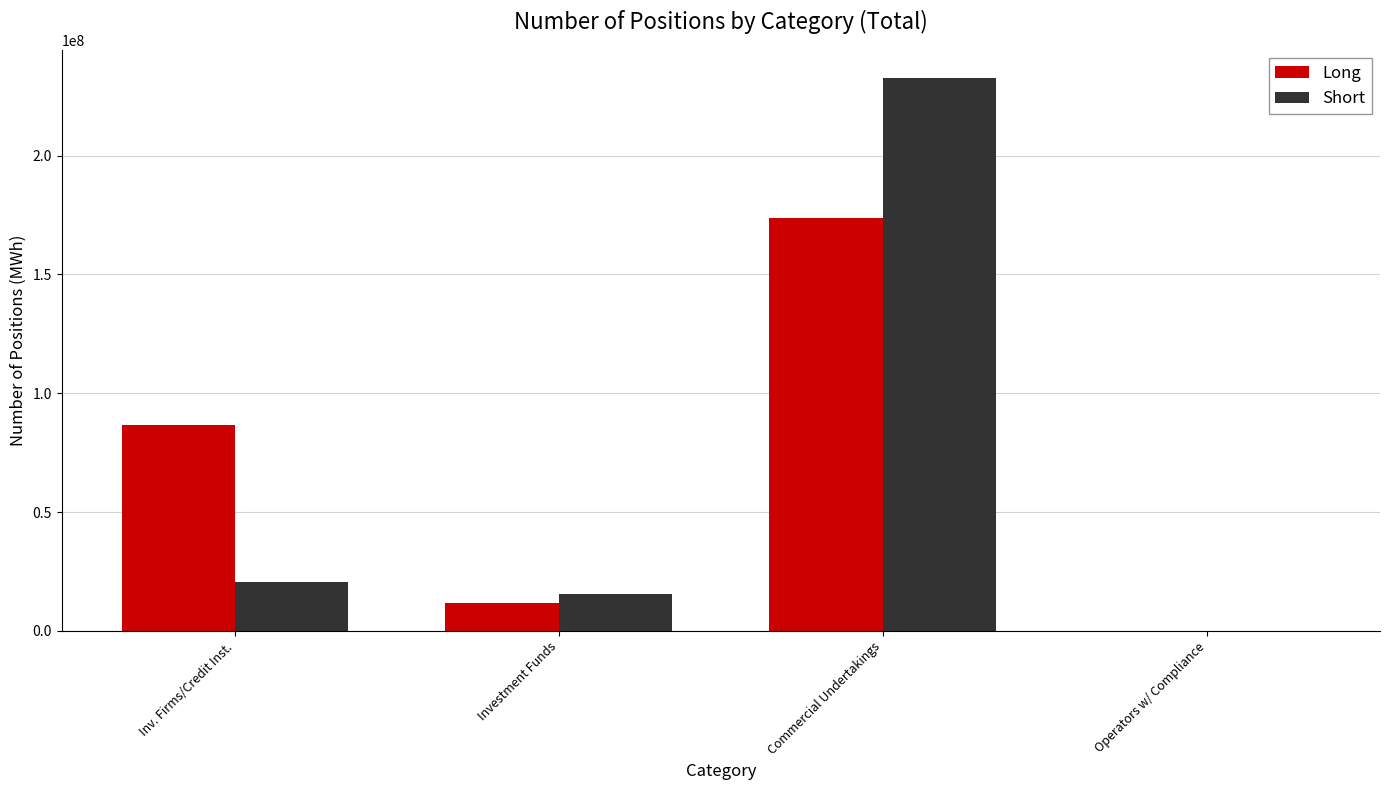

What is the highest value of the Long series?

173774246